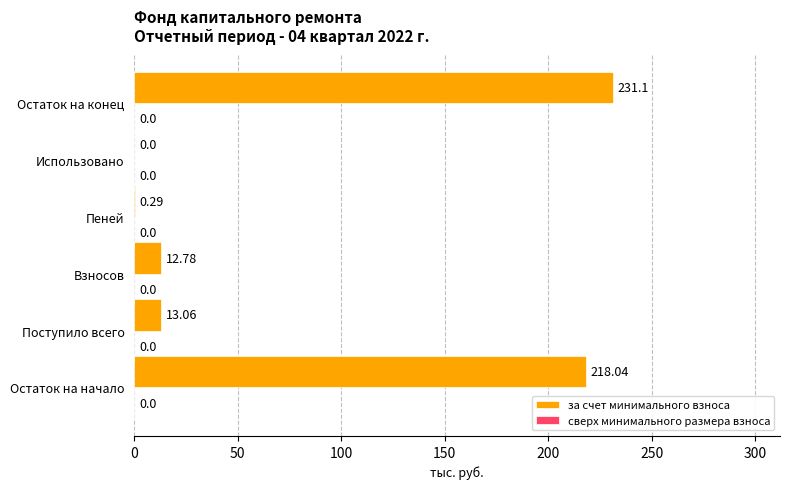

Which label corresponds to the largest value in the chart?

Остаток на конец